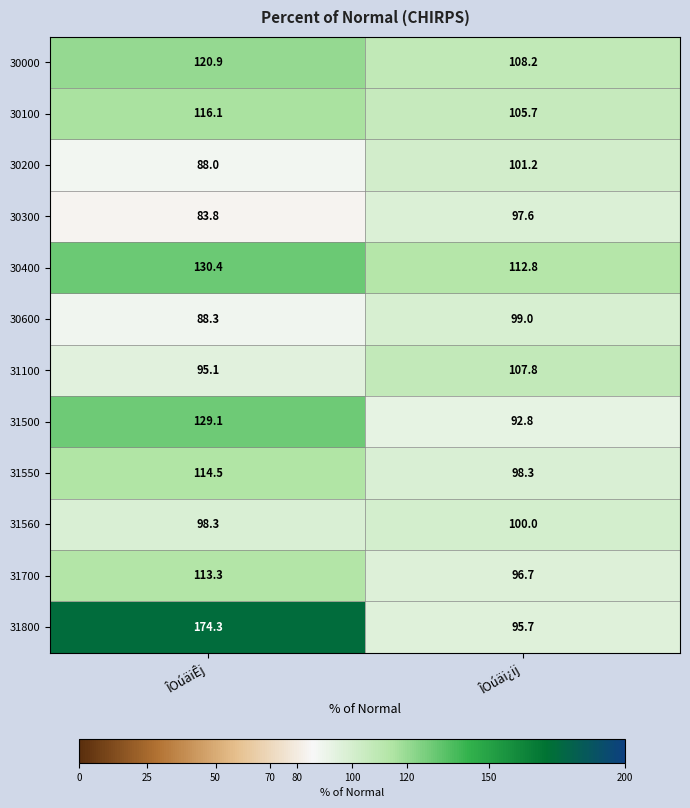

What is the difference between the maximum and minimum values in the 31800 series?

78.6